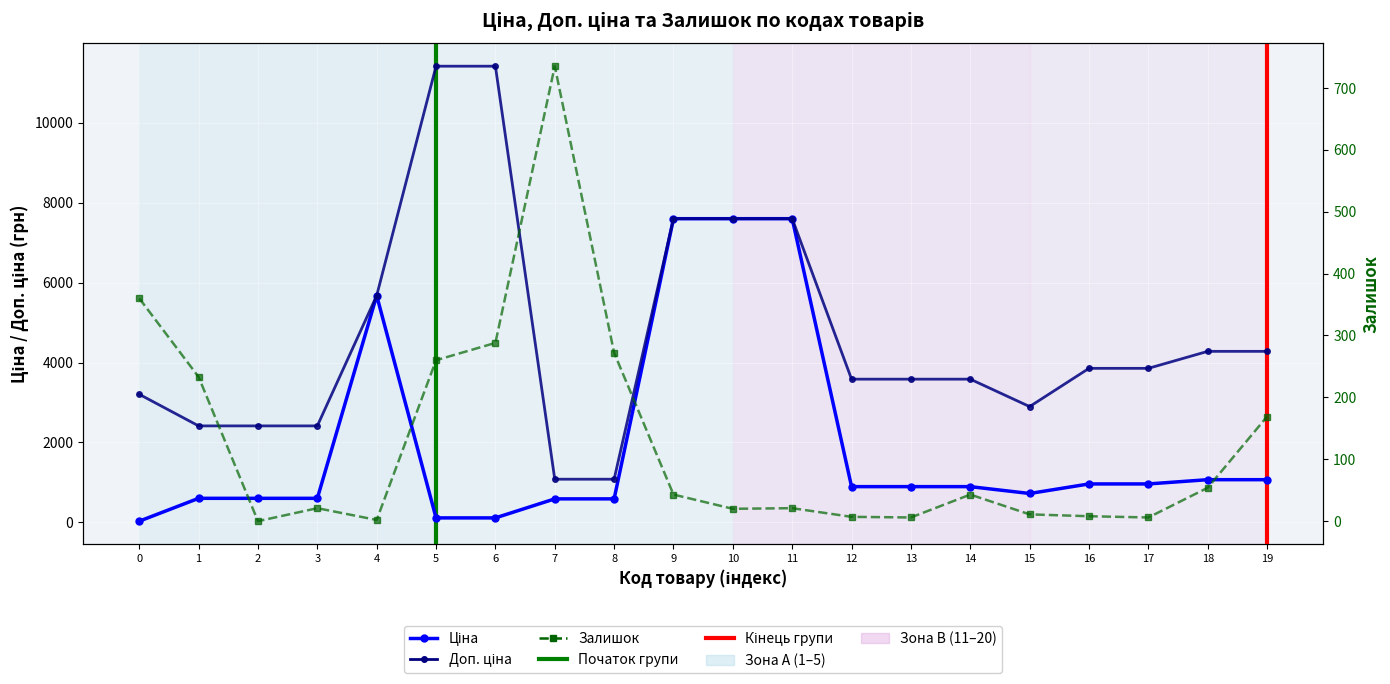

What is the difference between the maximum and minimum values in the Залишок series?

735.0